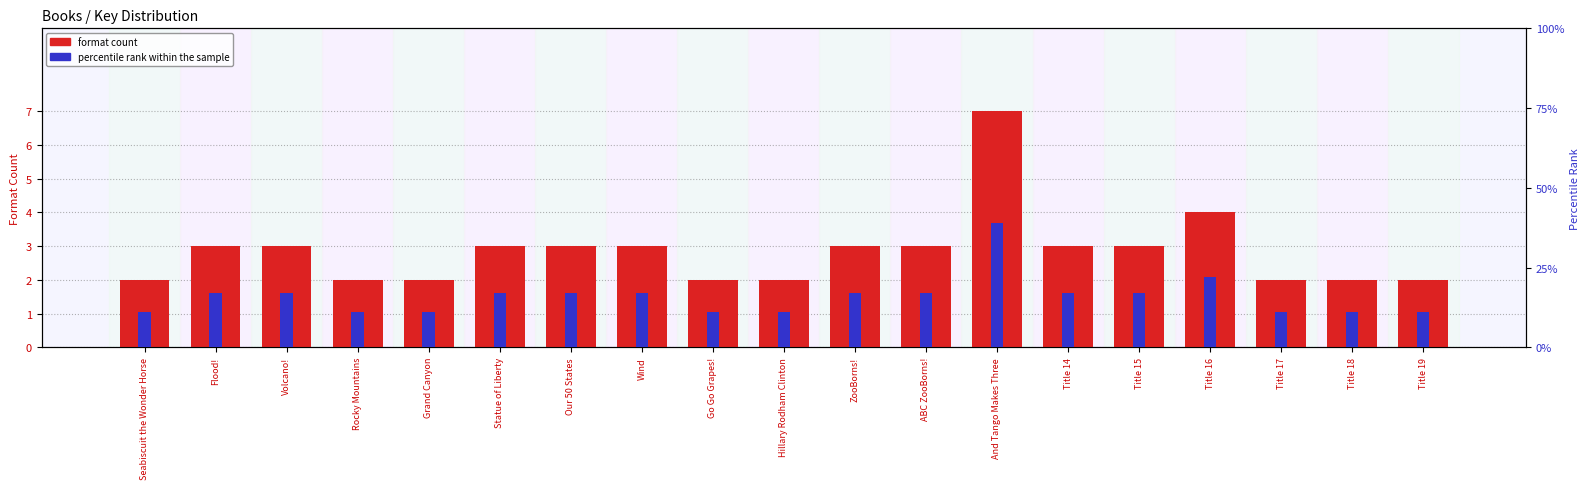

Which category has the lowest value across all series?

Seabiscuit the Wonder Horse